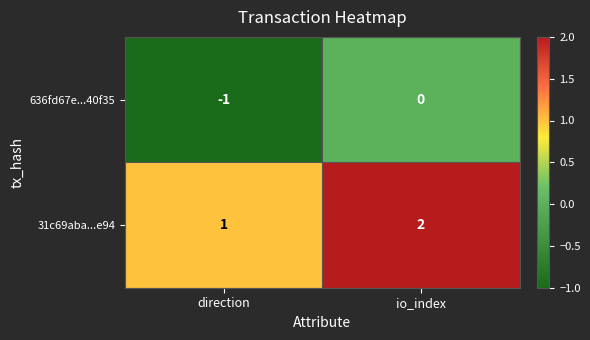

At which label is 636fd67e...40f35 closest to 0?

io_index